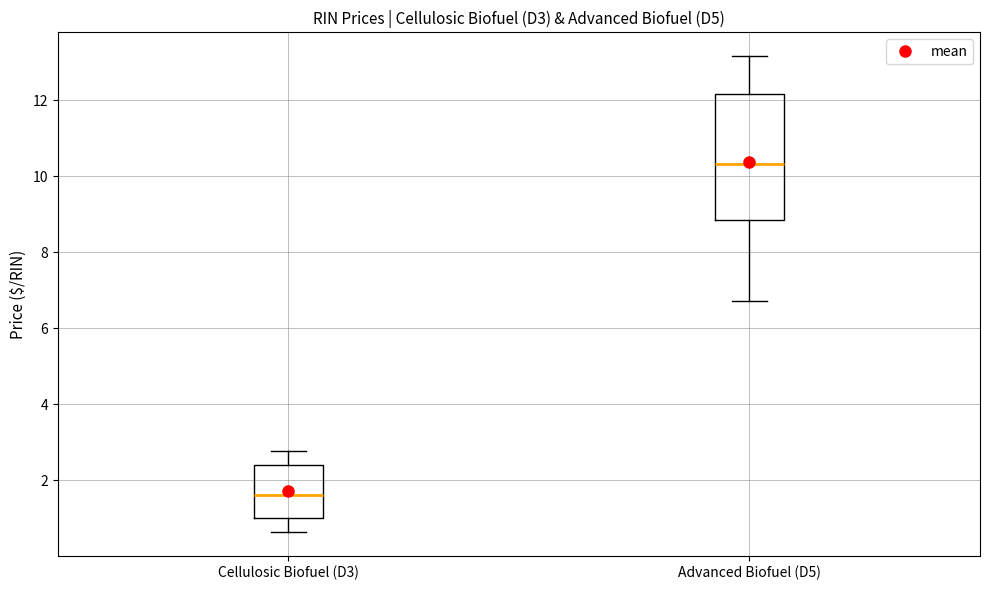

Which box has the highest median line?

Advanced Biofuel (D5)